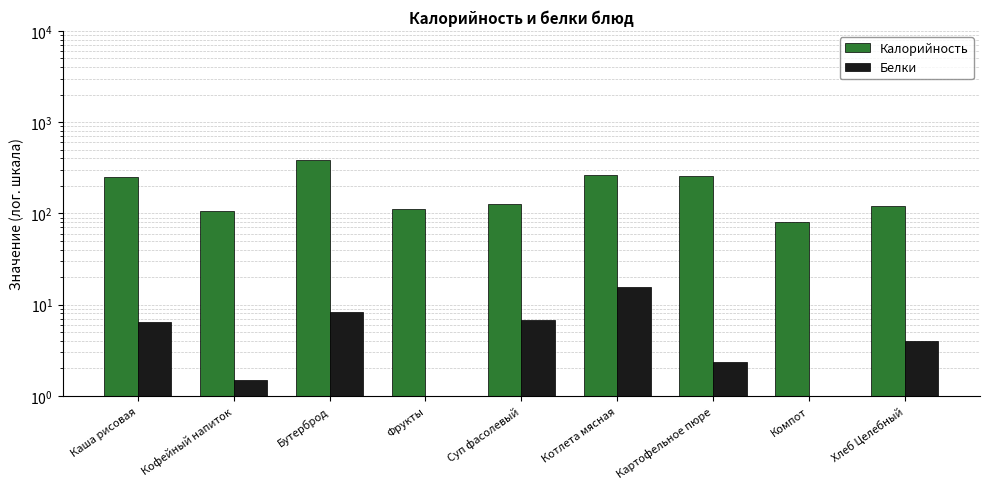

What is the approximate value of Белки at Картофельное пюре?

2.3